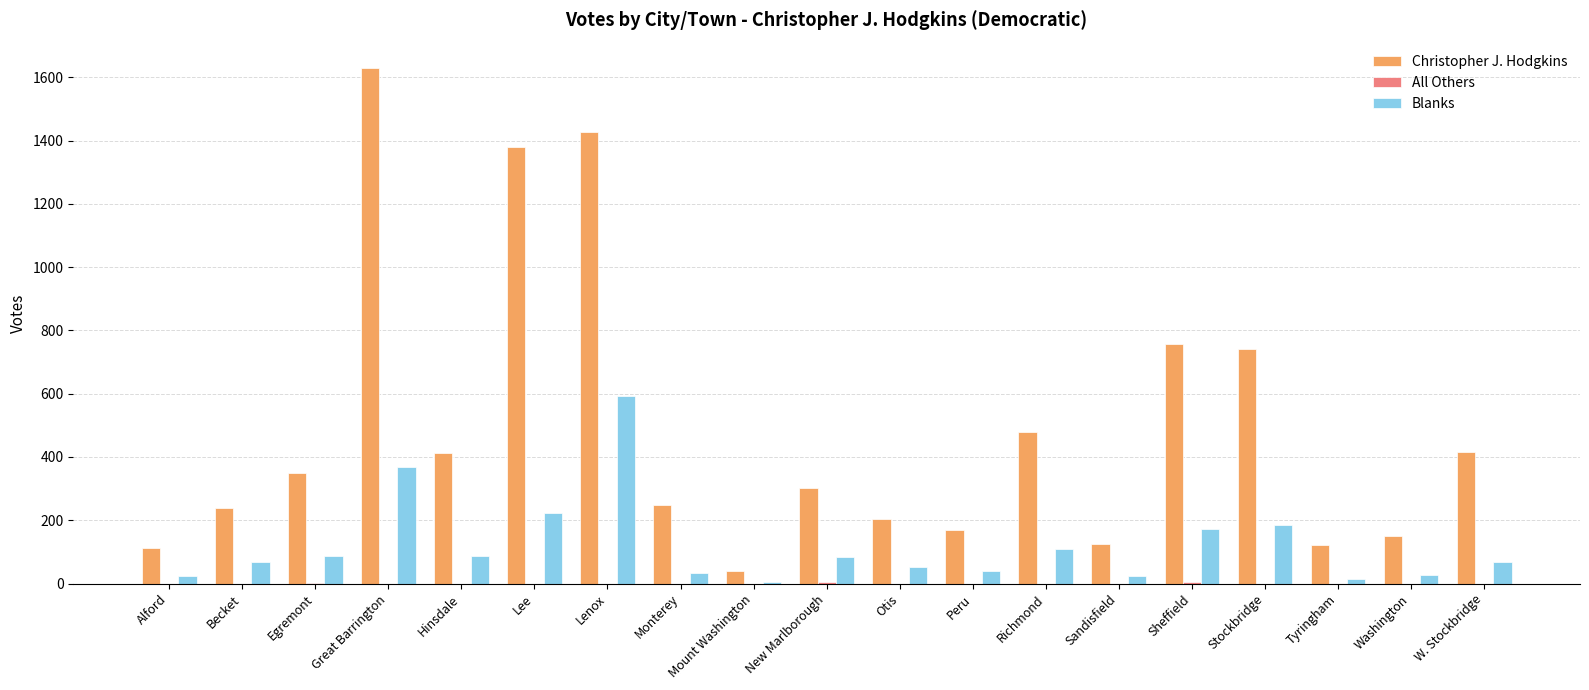

Which category has the highest value in the Blanks series?

Lenox